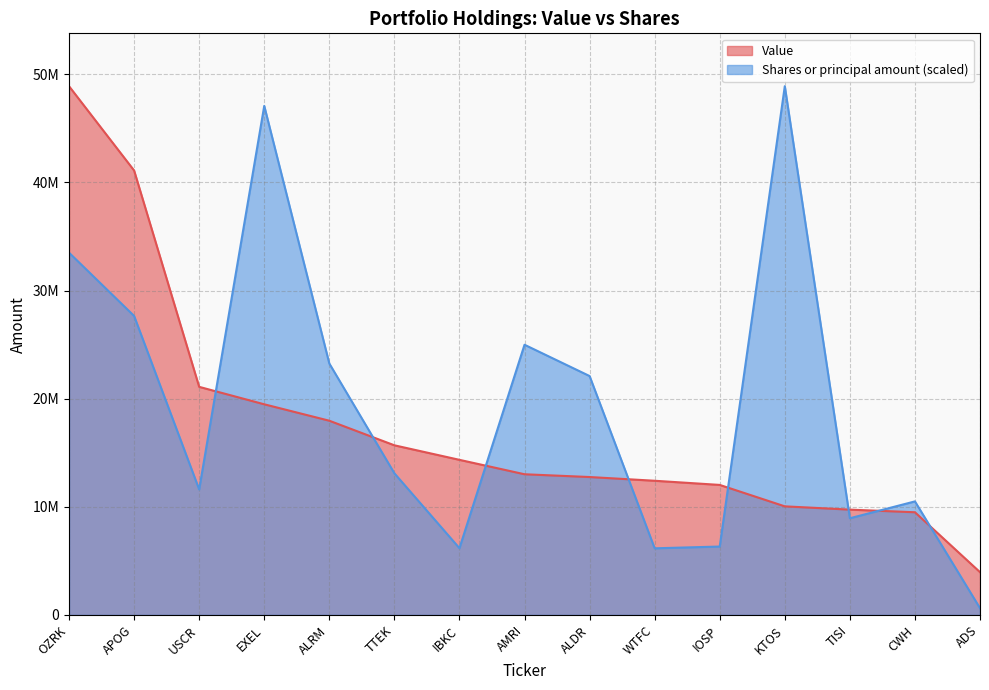

What is the difference between the Value values at TISI and AMRI?

3271000.0